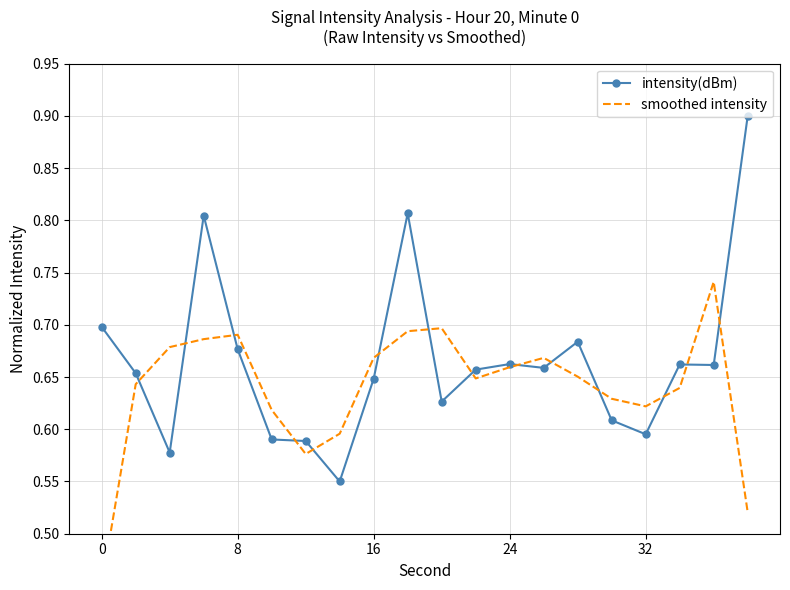

How many categories are shown in the chart?

20